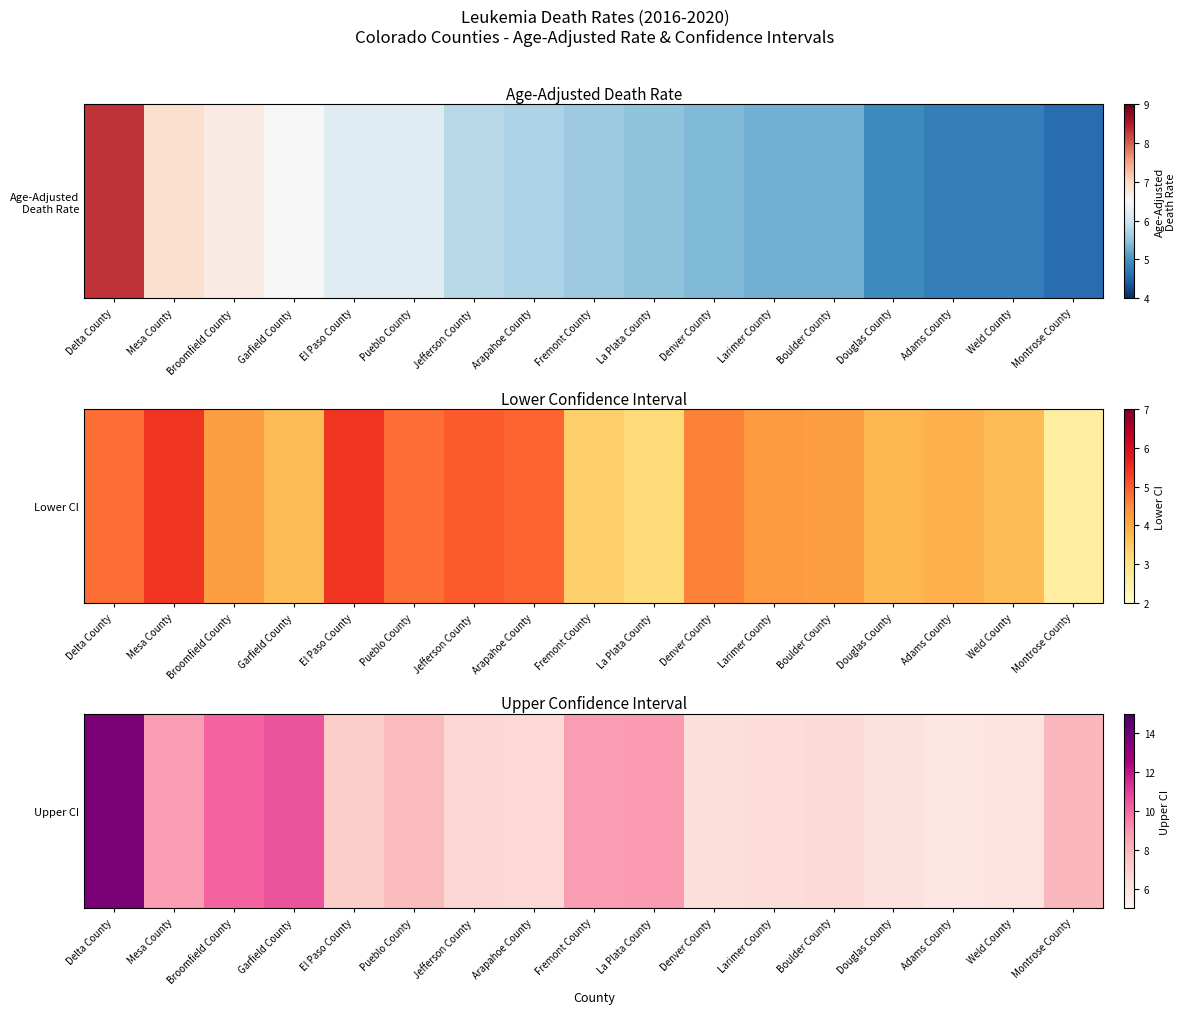

What is the difference between the values at Broomfield County and Jefferson County?

3.4